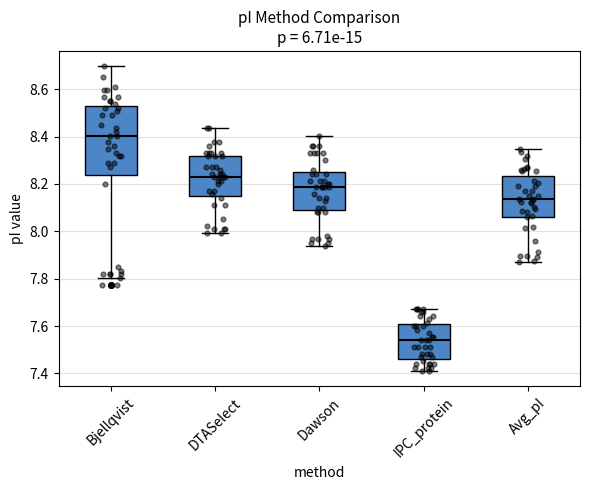

Where does the lower whisker of the box for Dawson end on the y-axis? The values are not printed on the chart, so give them approximately, as read against the axis.

7.94